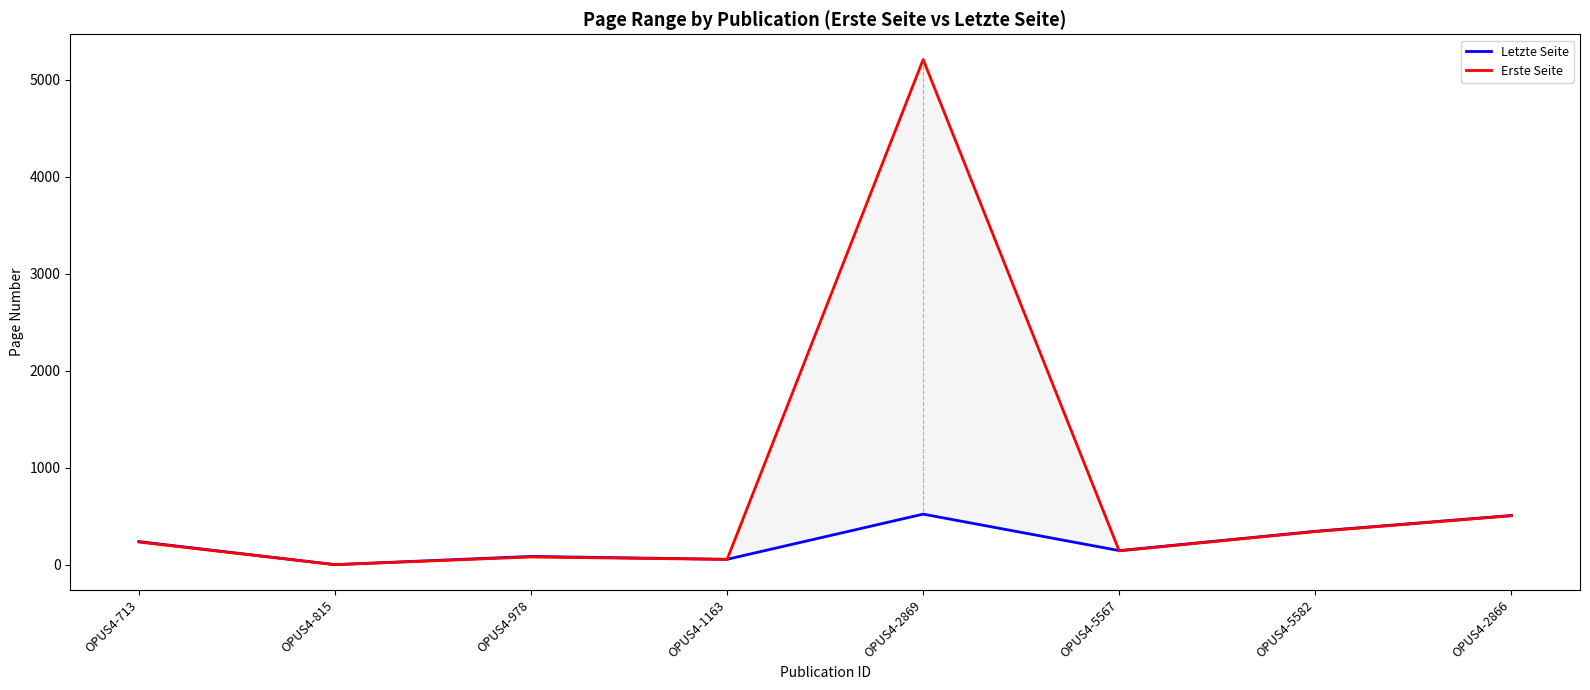

Where is the first local minimum for Letzte Seite?

OPUS4-815